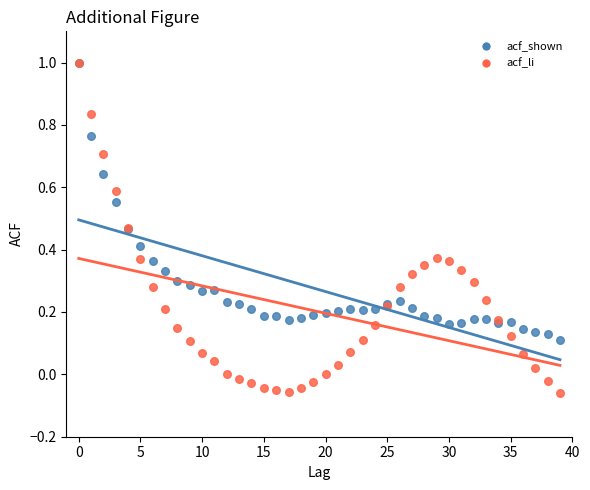

What are all the series names shown in the legend?

acf_shown, acf_li